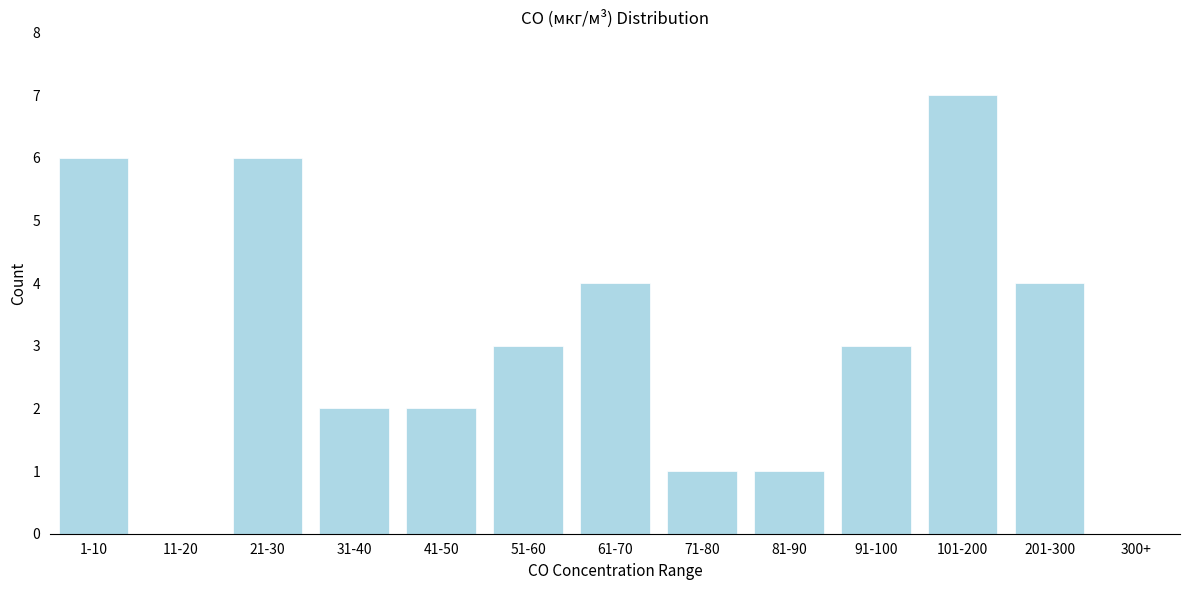

Reading right to left, what are all the values shown in this chart?

300+=0	201-300=4	101-200=7	91-100=3	81-90=1	71-80=1	61-70=4	51-60=3	41-50=2	31-40=2	21-30=6	11-20=0	1-10=6